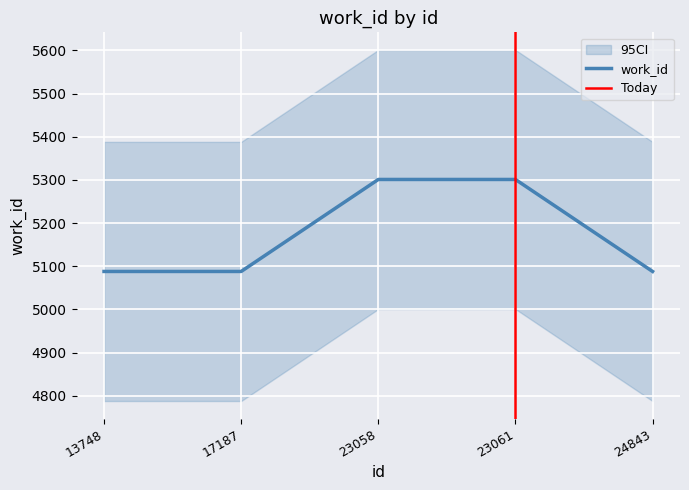

Reading left to right, what are all the values shown in this chart?

5088	5088	5301	5301	5088